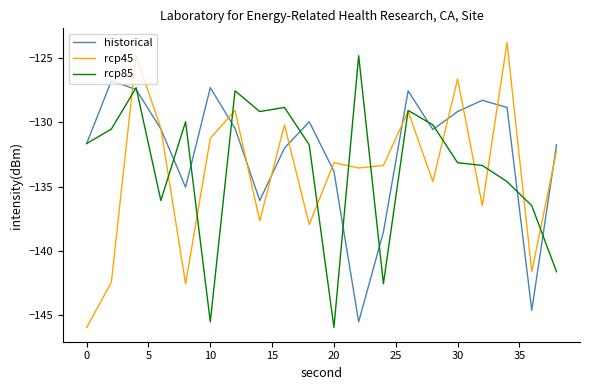

What are all the series names shown in the legend?

historical, rcp45, rcp85